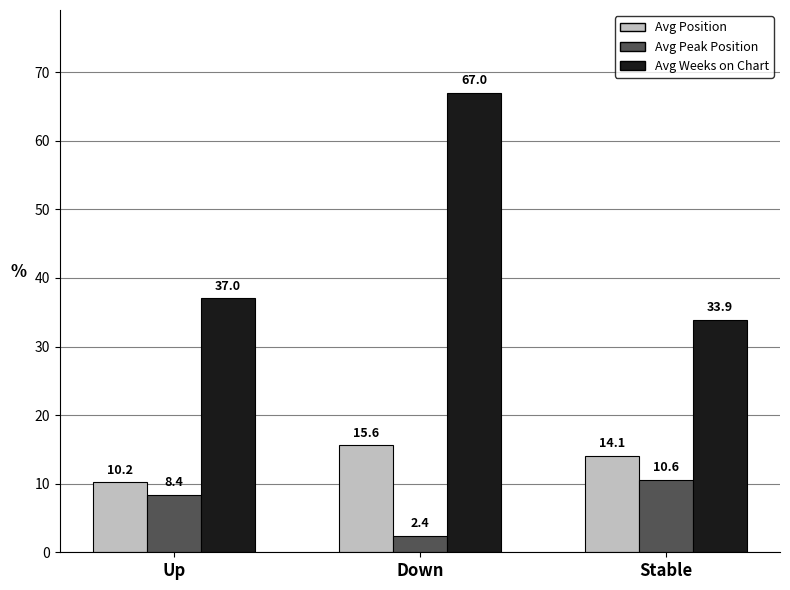

Which category has the lowest value across all series?

Down